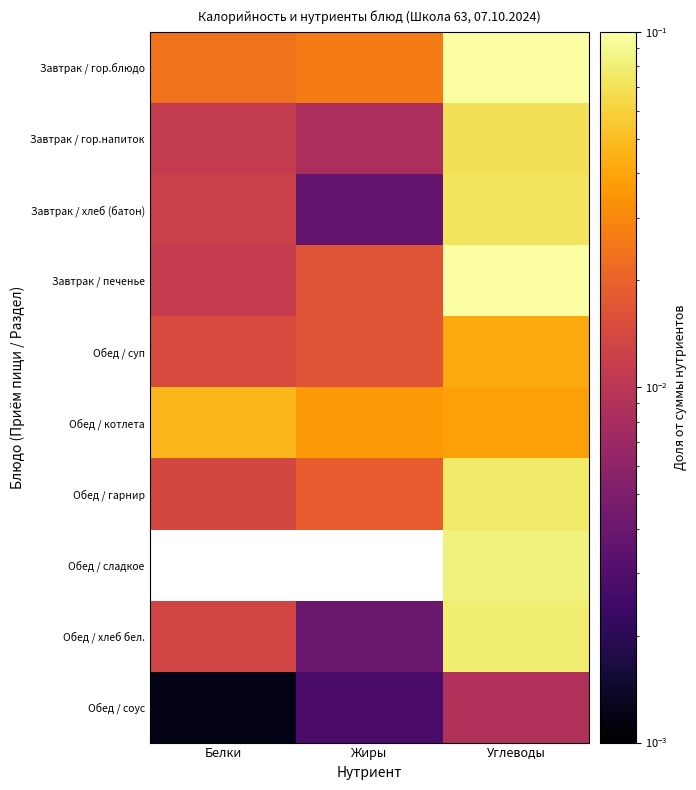

Rank the series at Белки from highest to lowest value.

Обед / котлета, Завтрак / гор.блюдо, Обед / суп, Обед / гарнир, Завтрак / хлеб (батон), Обед / сладкое, Обед / хлеб бел., Завтрак / печенье, Завтрак / гор.напиток, Обед / соус